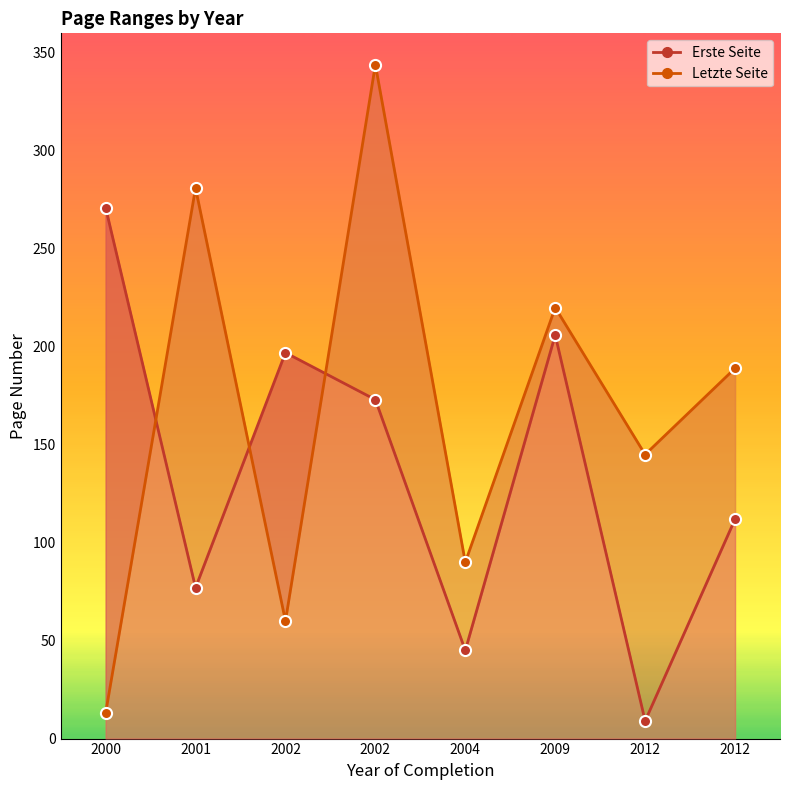

Where is Erste Seite nearest to the value 140?

2012